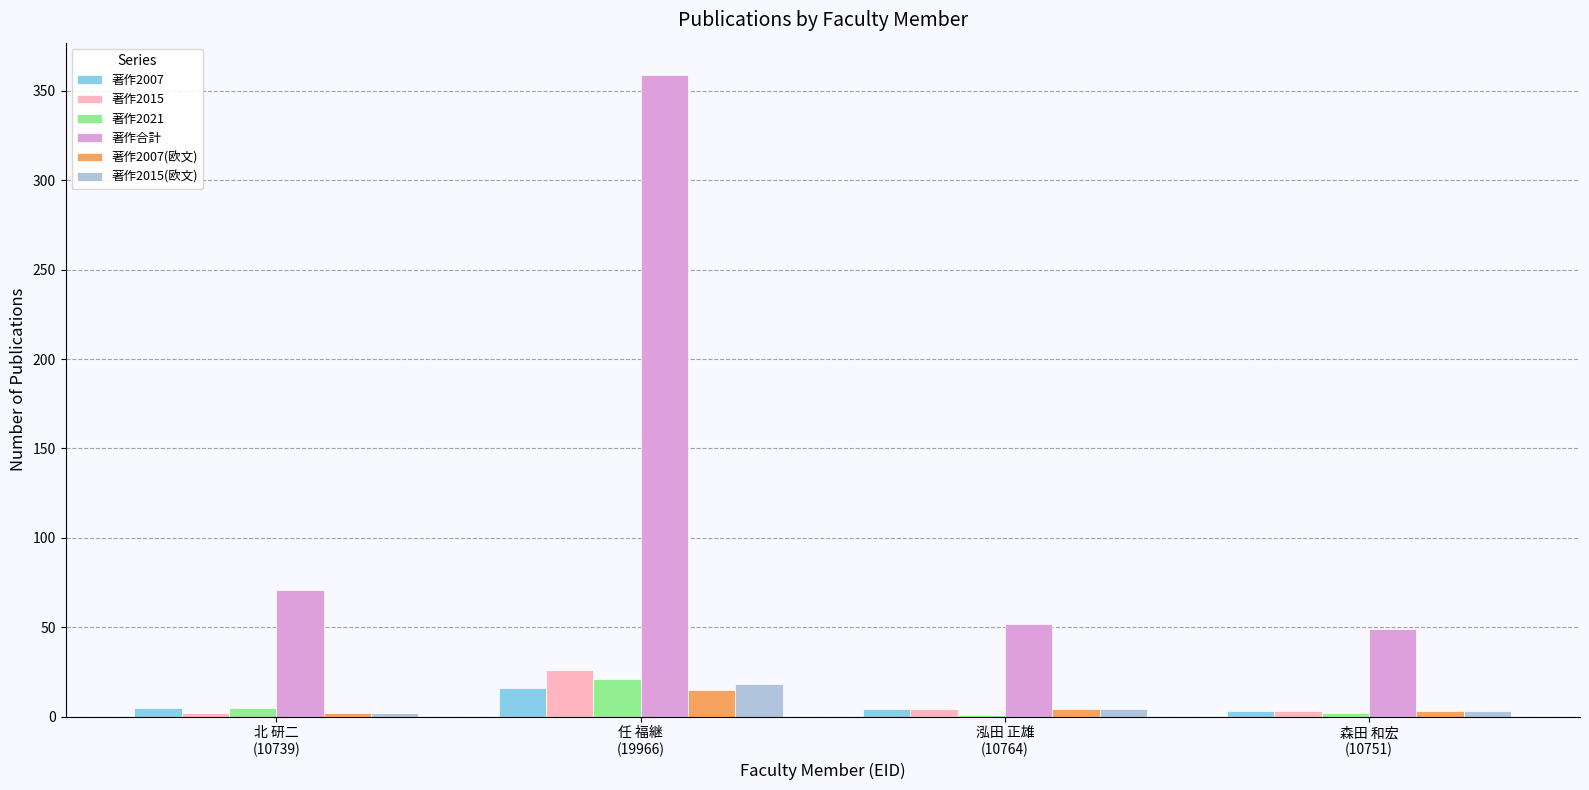

How many categories are shown in the chart?

4